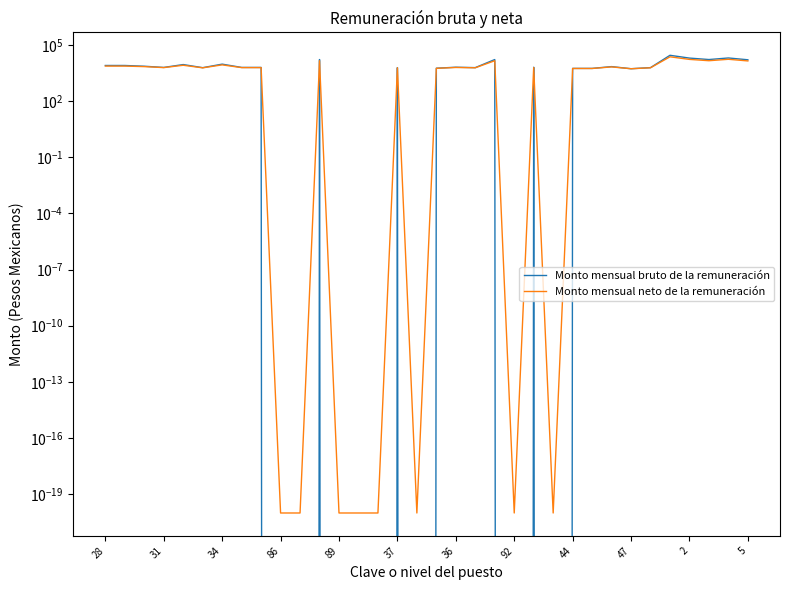

How many intersections are there between Monto mensual neto de la remuneración and Monto mensual bruto de la remuneración?

10